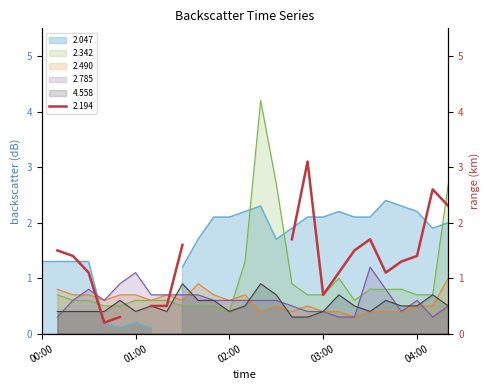

How many data points in 2.490 line are above 0?

26